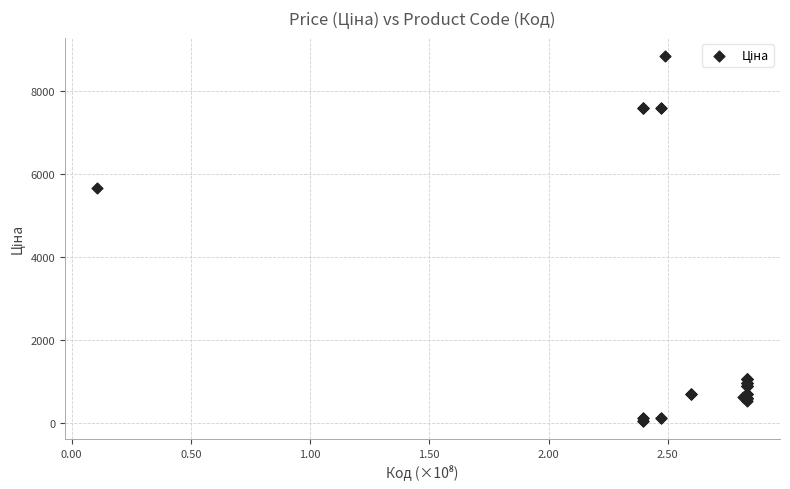

What Y value in the scatter plot is closest to 4456?

5673.8